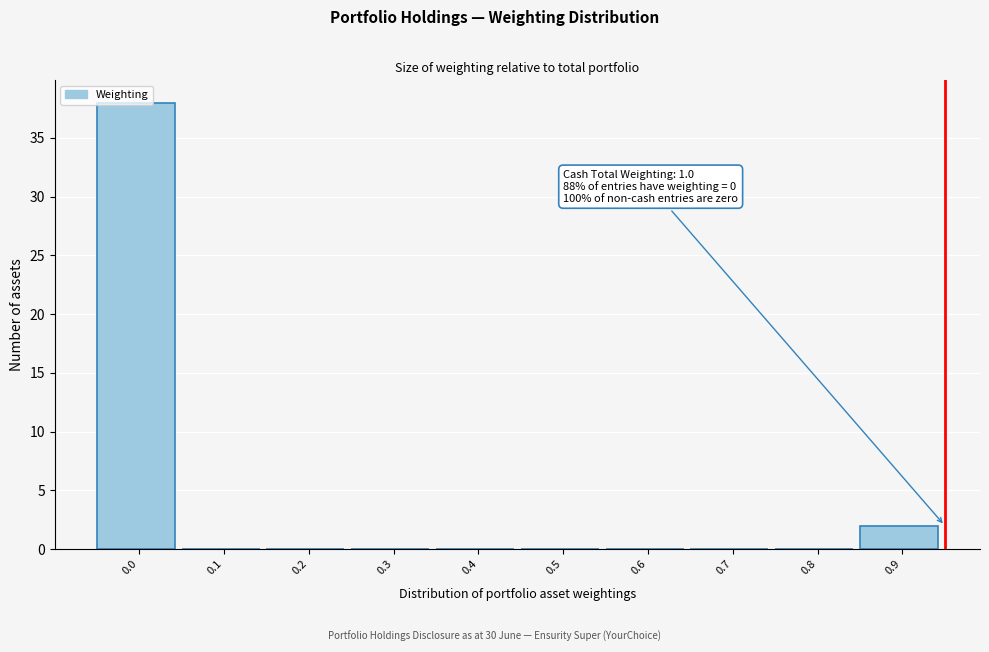

What is the maximum value shown in the chart?

38